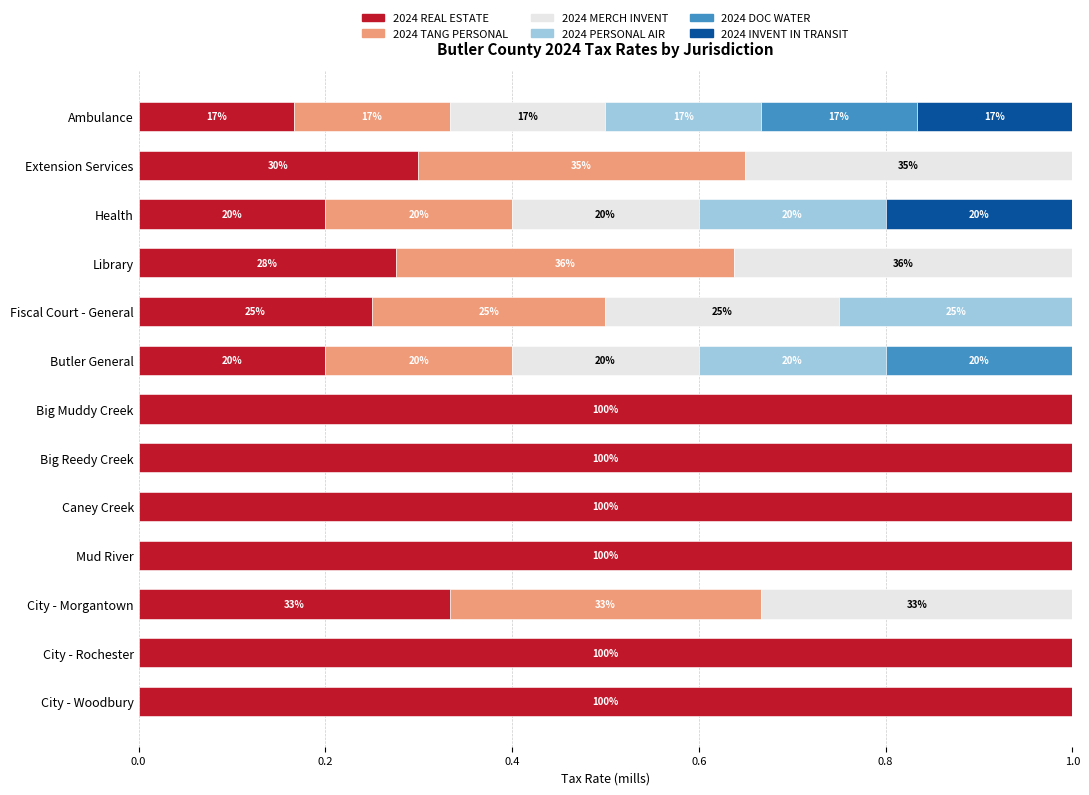

The value of 2024 REAL ESTATE at Extension Services is 0.2. True or false?

False